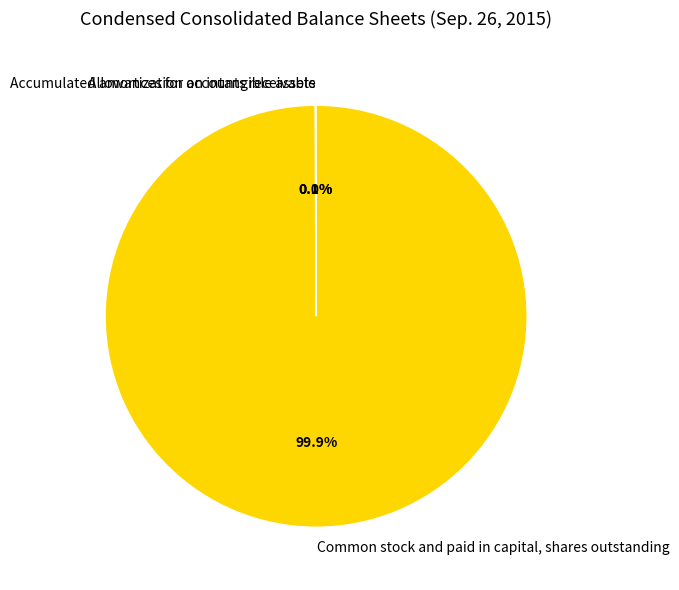

Which slice is the largest?

Common stock and paid in capital, shares outstanding